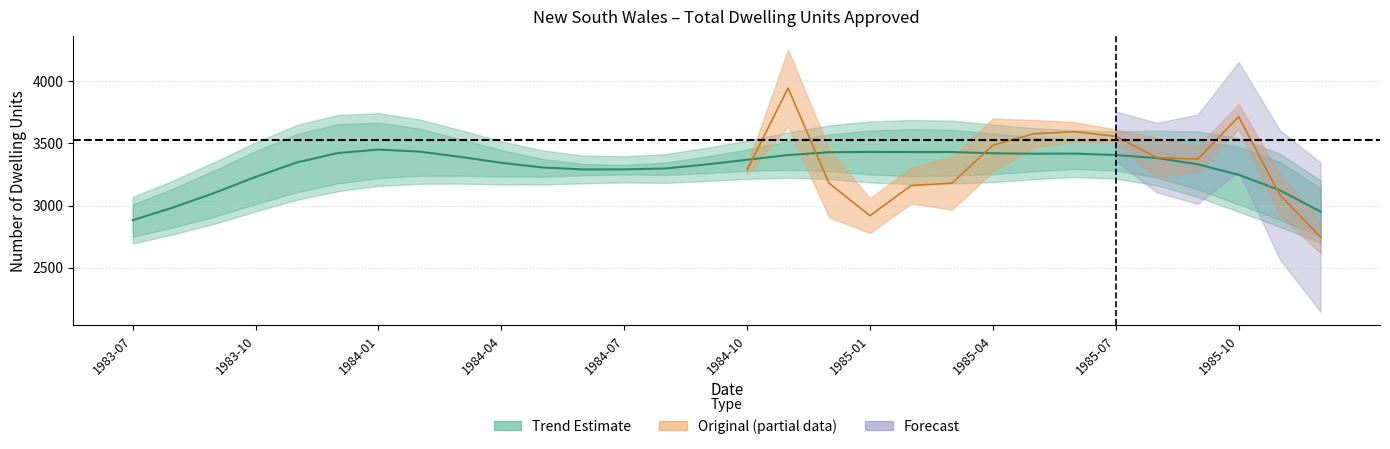

Reading left to right, list all the values displayed in this chart.

2881.5	2985.5	3102.0	3230.0	3346.0	3422.0	3450.5	3434.0	3391.5	3343.5	3306.5	3290.5	3291.0	3298.0	3330.5	3368.0	3406.5	3429.0	3431.5	3430.5	3430.5	3420.5	3417.0	3418.0	3406.5	3382.5	3332.0	3247.0	3123.5	2951.0